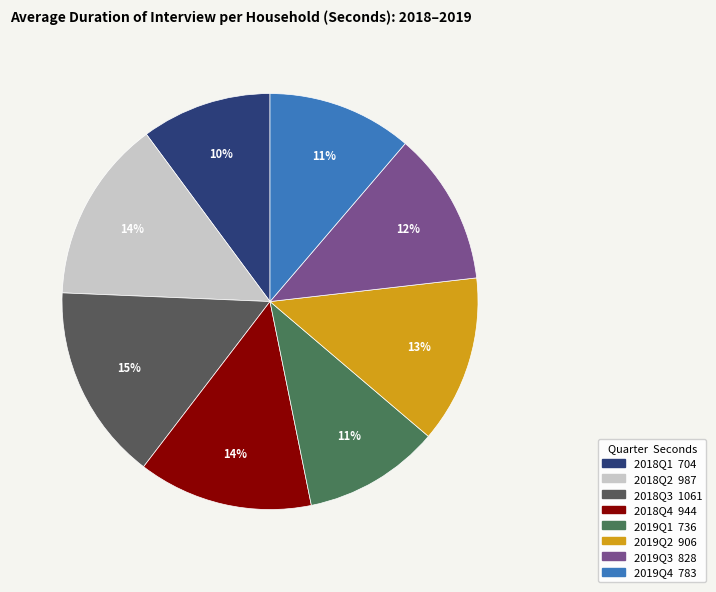

How many slices are in this pie chart?

8